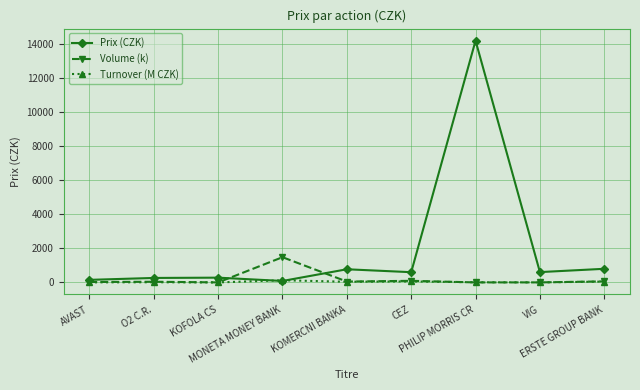

What is the value of the Turnover (M CZK) point at the 3rd from the left?

0.2